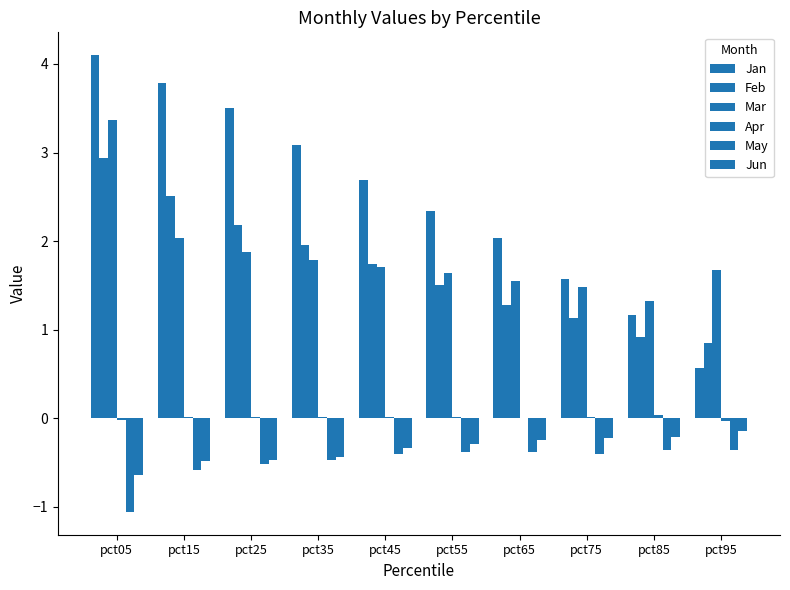

Which series has the largest range (max minus min)?

Jan